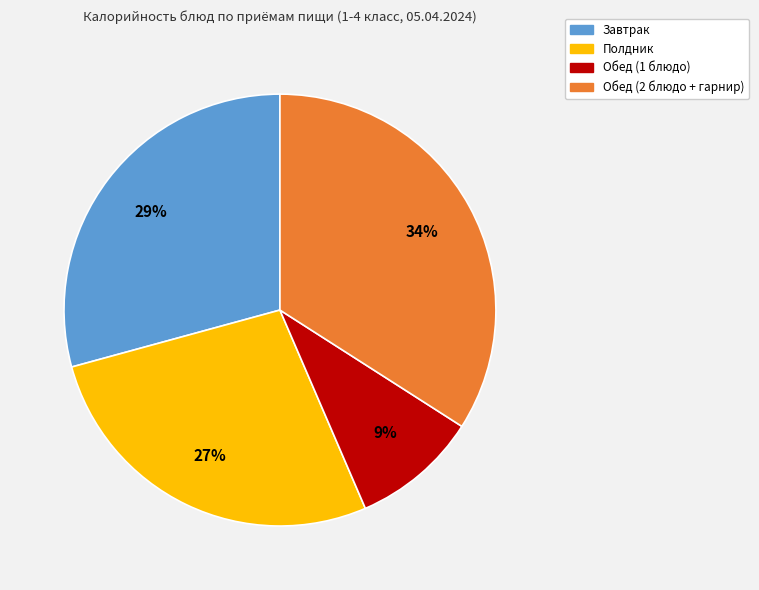

How many segments does this pie chart have?

4